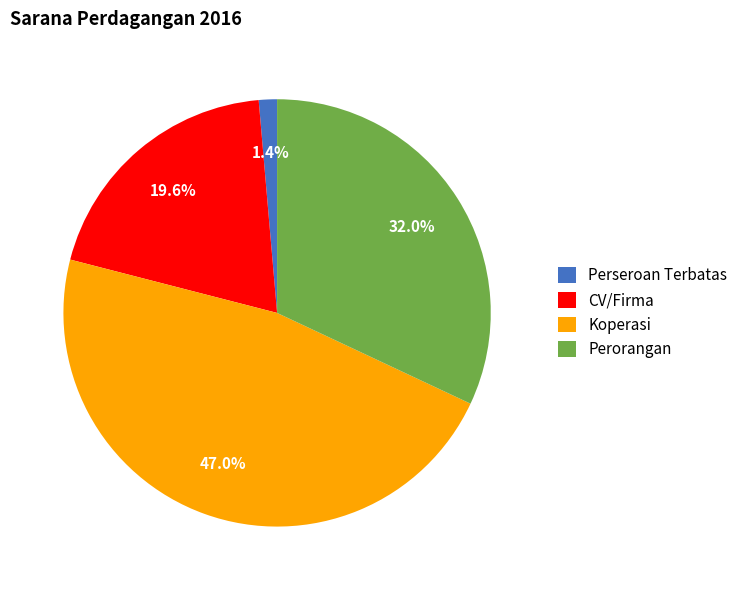

To the nearest percent, what is the difference between the largest and smallest slice percentages?

46%